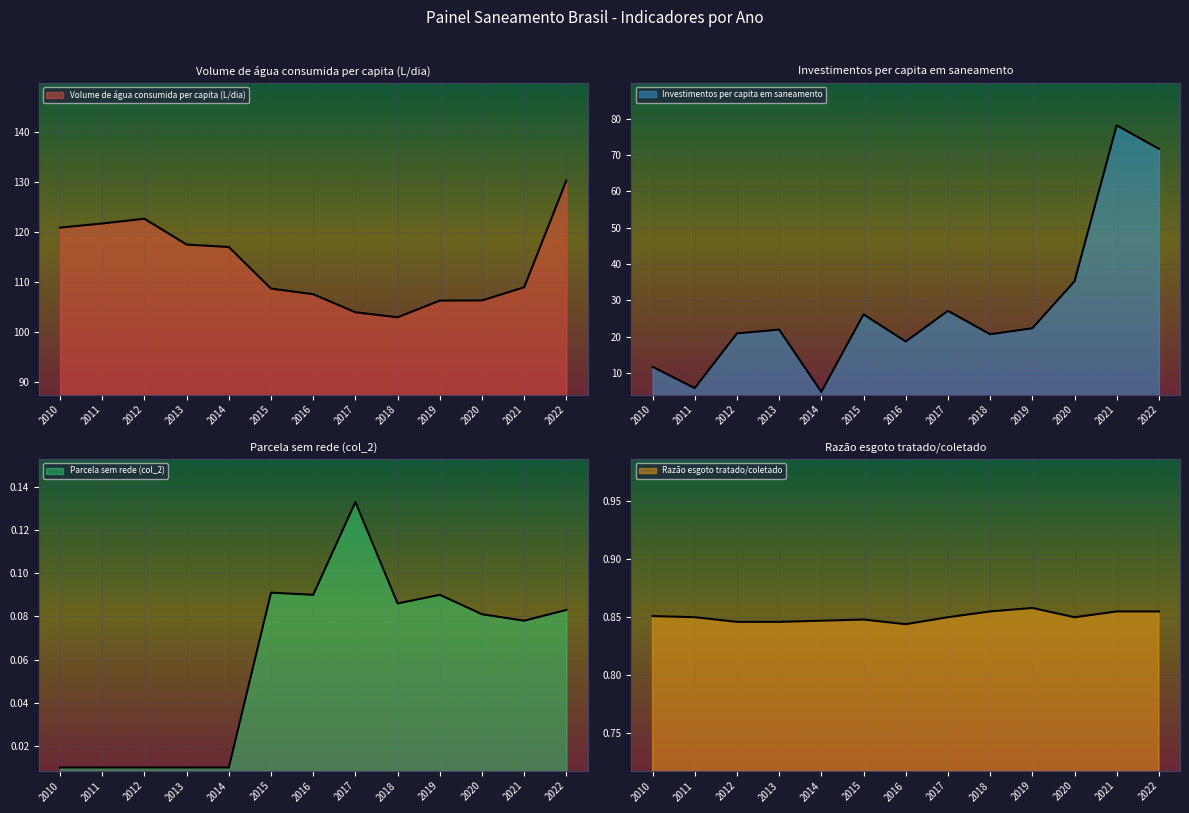

At how many categories does at least one series exceed 19?

13